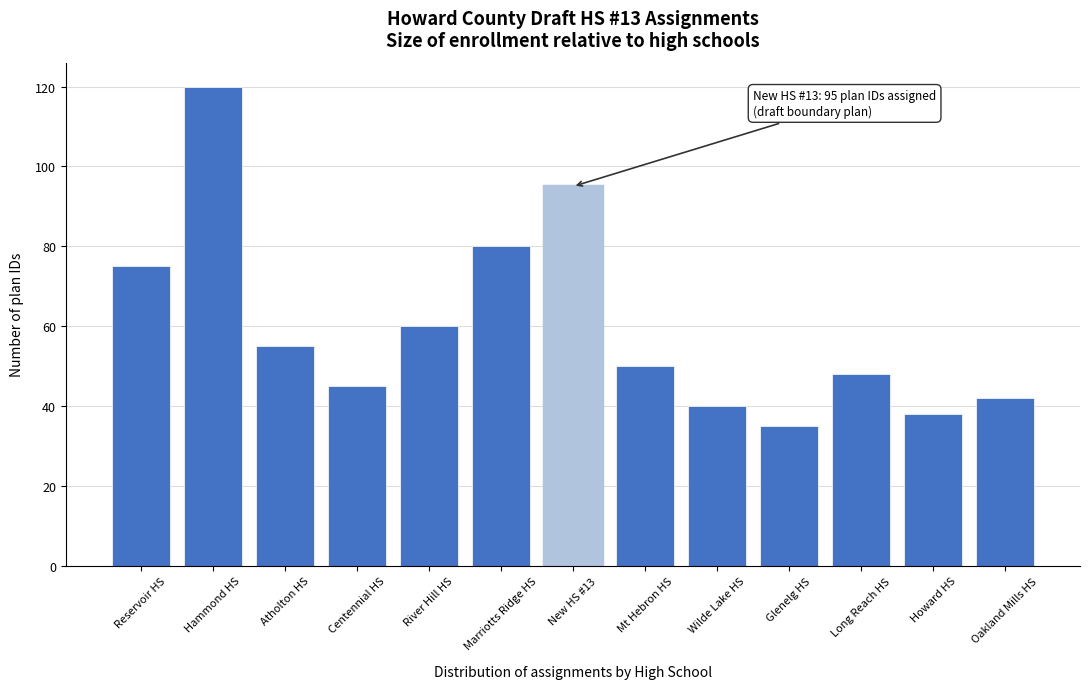

Reading left to right, what are all the values shown in this chart?

75	120	55	45	60	80	95	50	40	35	48	38	42